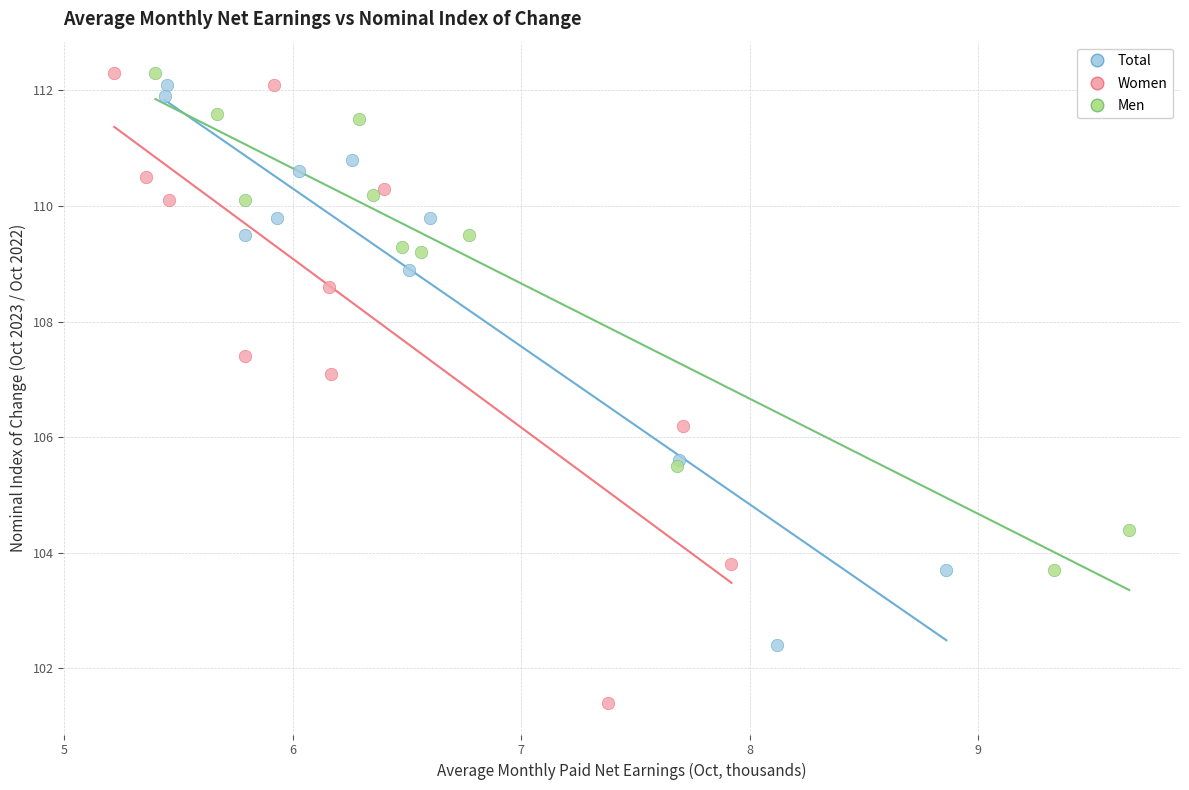

Which series contains the lowest Y value?

Women